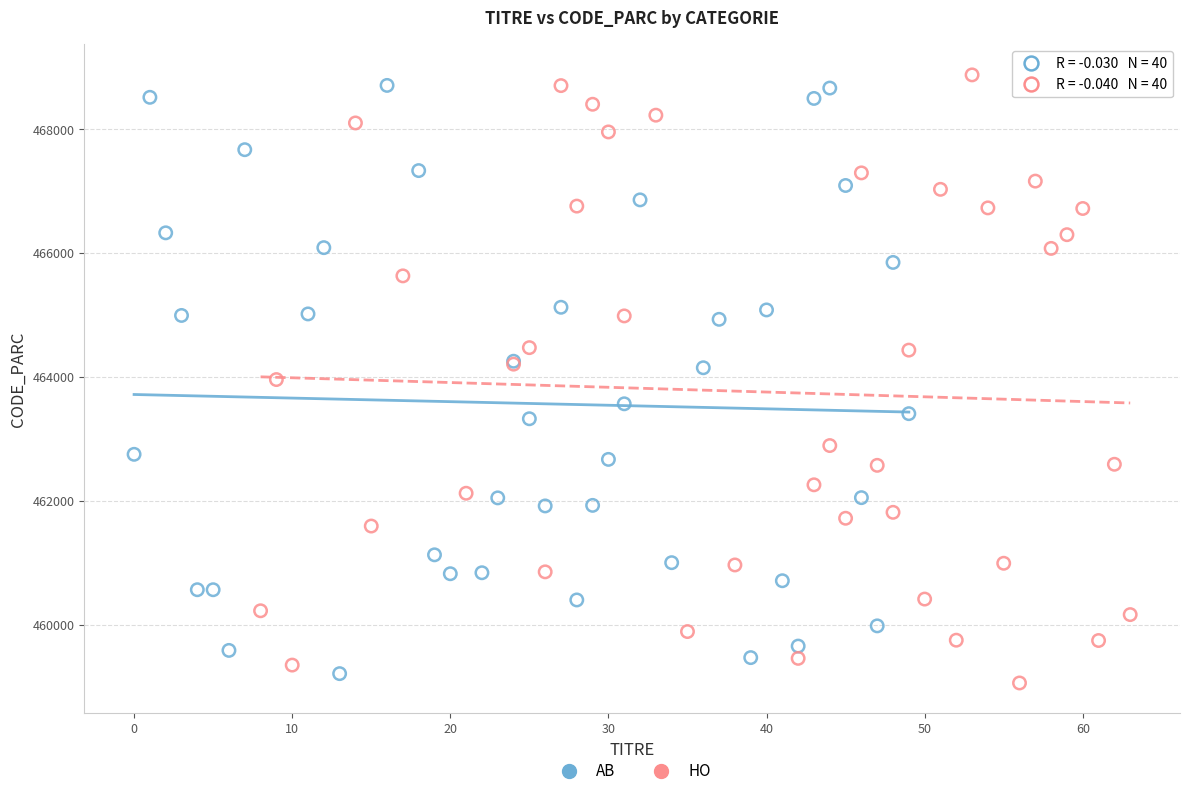

What are all the series names shown in the legend?

AB, HO